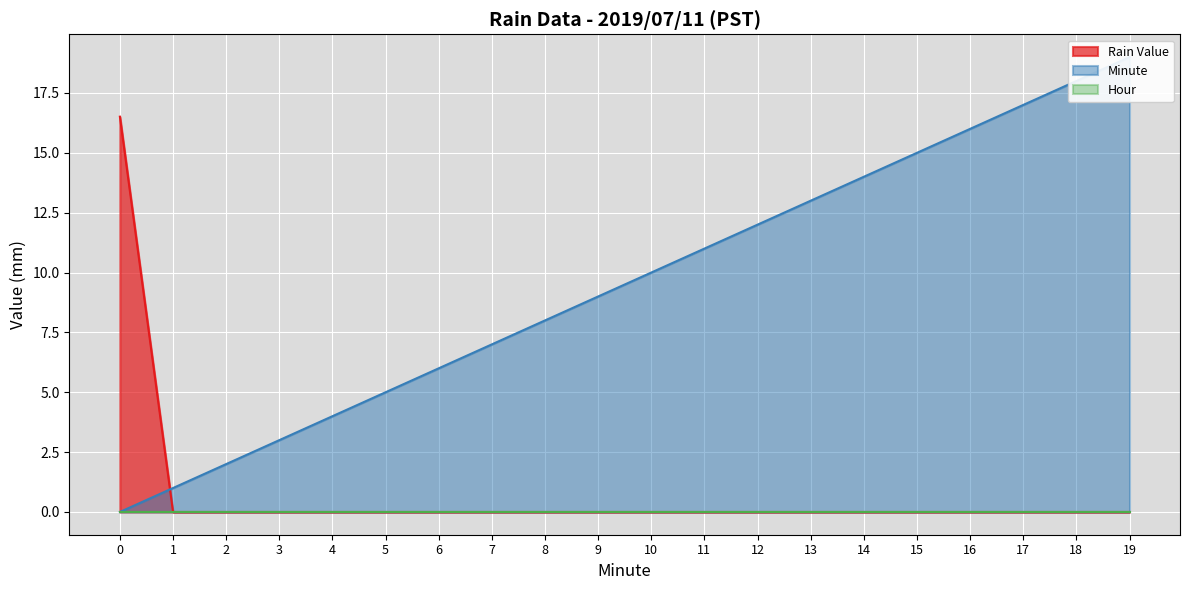

What is the value of the Rain Value point at the 1st from the left?

16.5